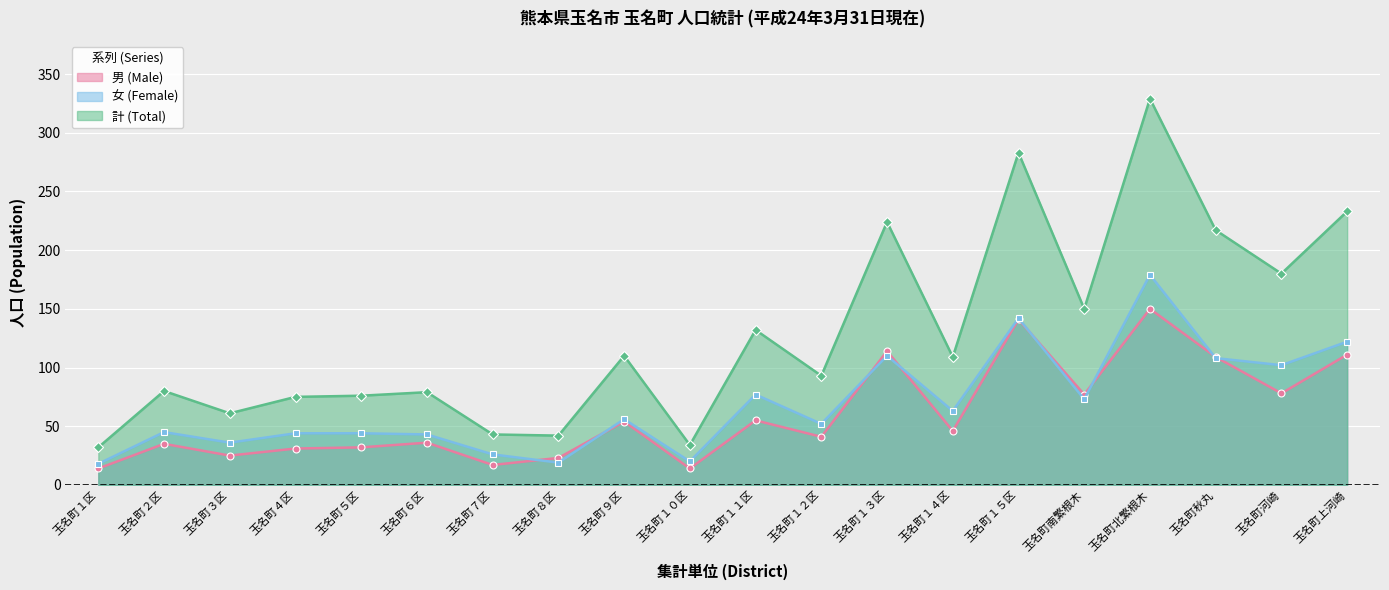

At which category does 女 (Female) reach its first local peak?

玉名町２区